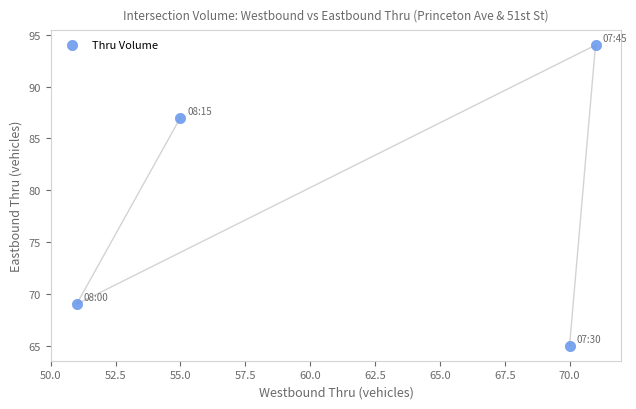

What is the average X value?

62